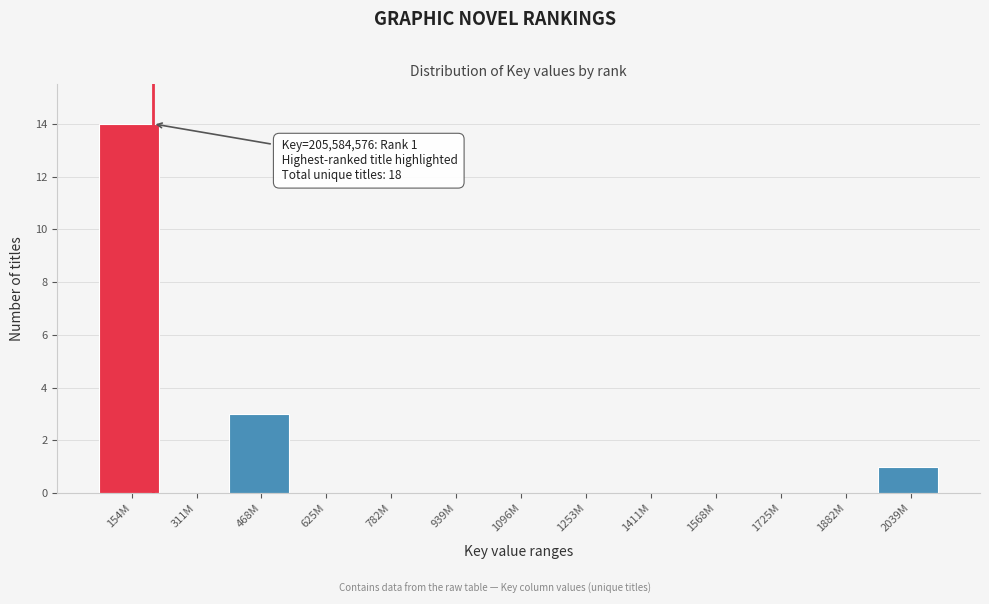

Reading right to left, what are all the values shown in this chart?

2039M=1	1882M=0	1725M=0	1568M=0	1411M=0	1253M=0	1096M=0	939M=0	782M=0	625M=0	468M=3	311M=0	154M=14